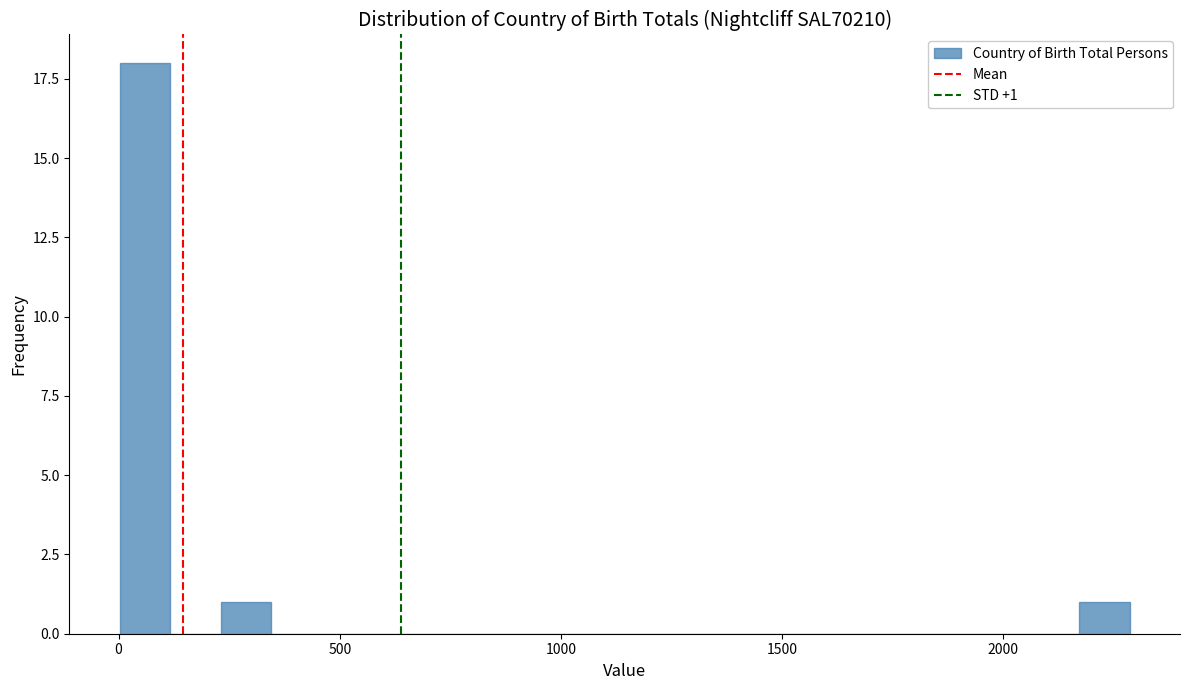

Around what value on the x-axis is the tallest bar? Give the approximate position of its centre, as read against the axis.

50